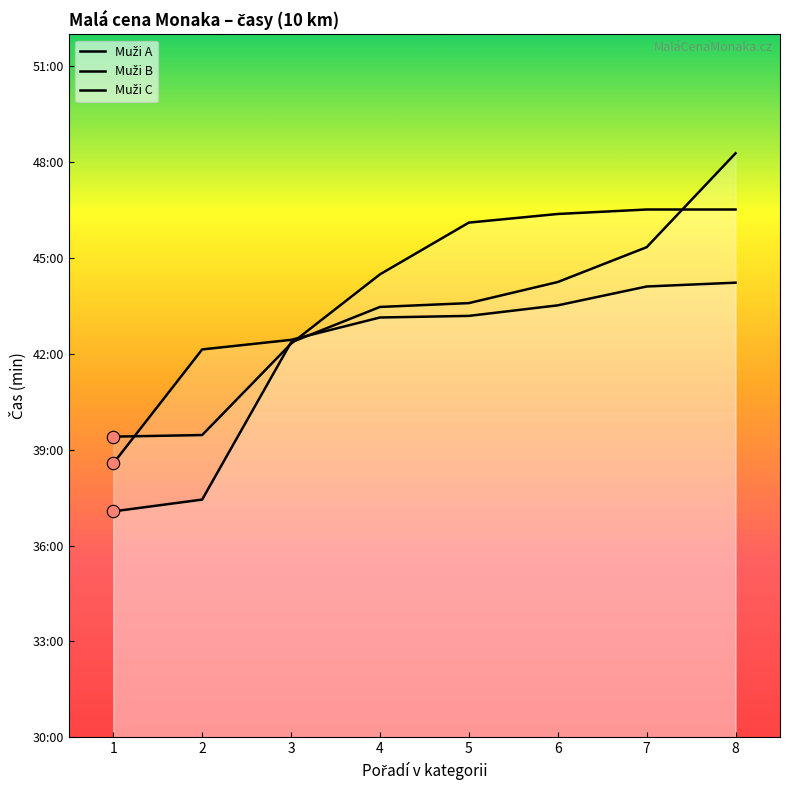

Which series contains the lowest Y value?

Muži A